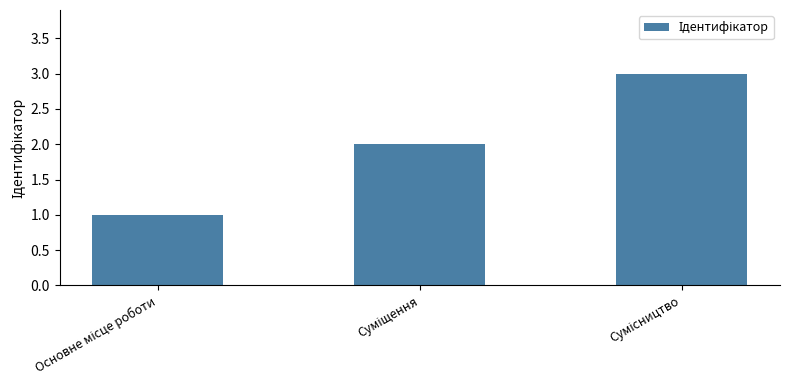

What is the sum of all values?

6